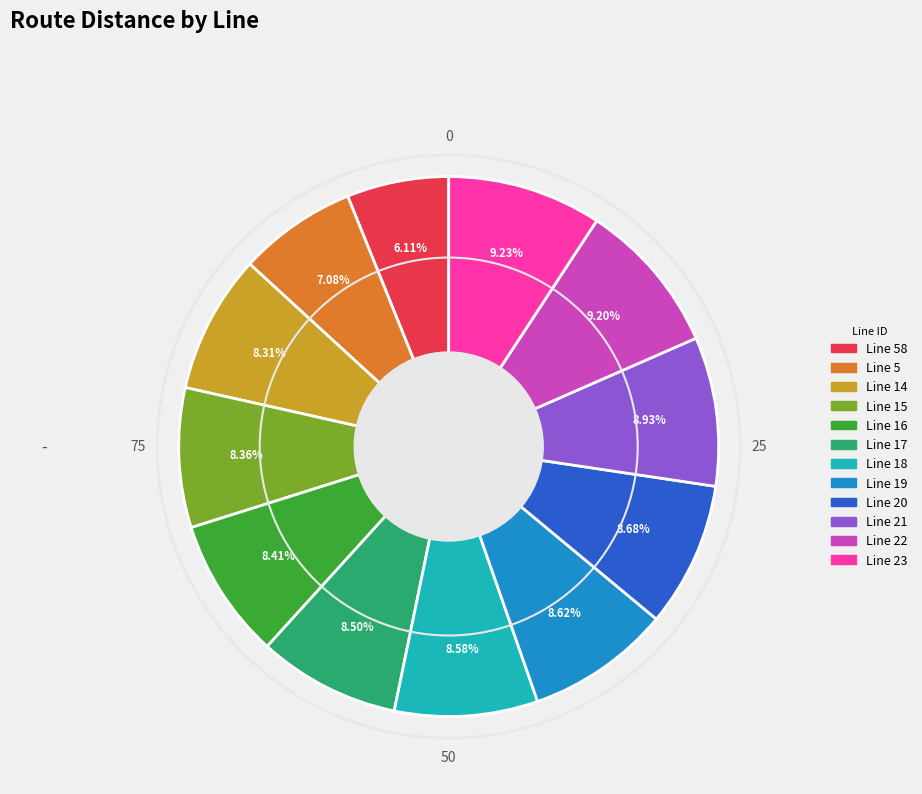

Is there any slice that represents more than half of the pie?

No